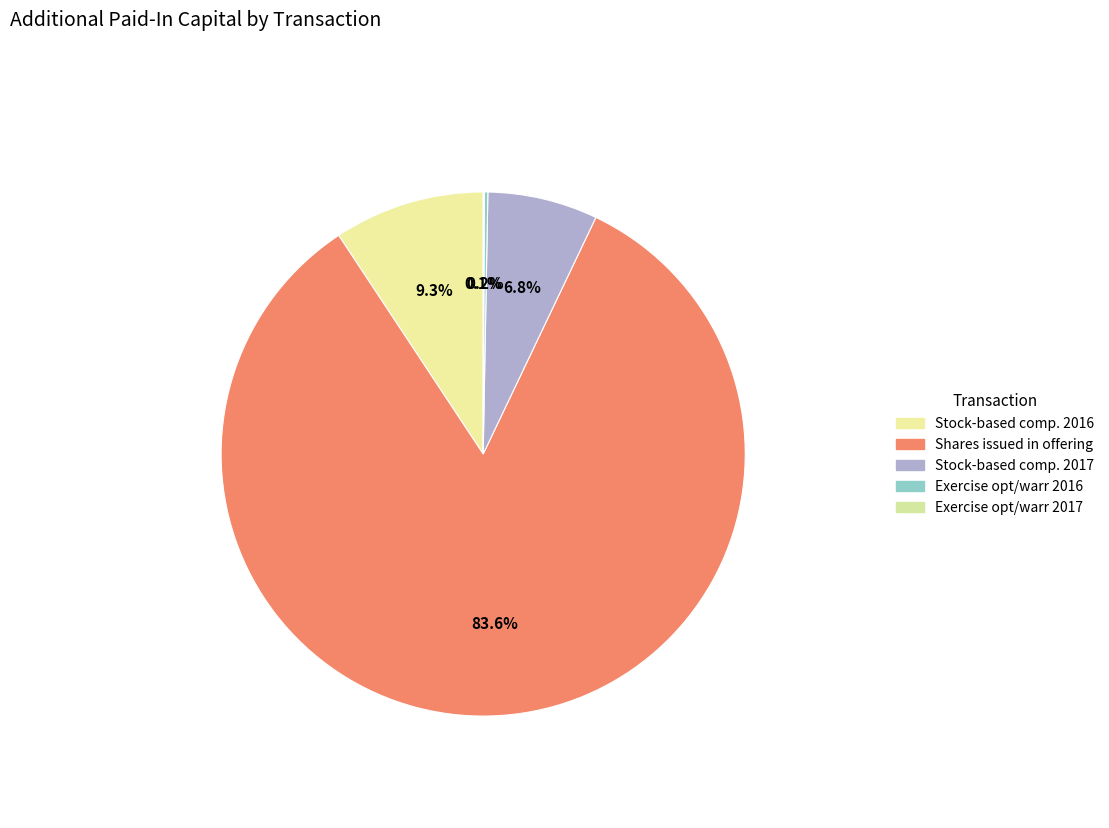

Is there a majority slice in this chart?

Yes